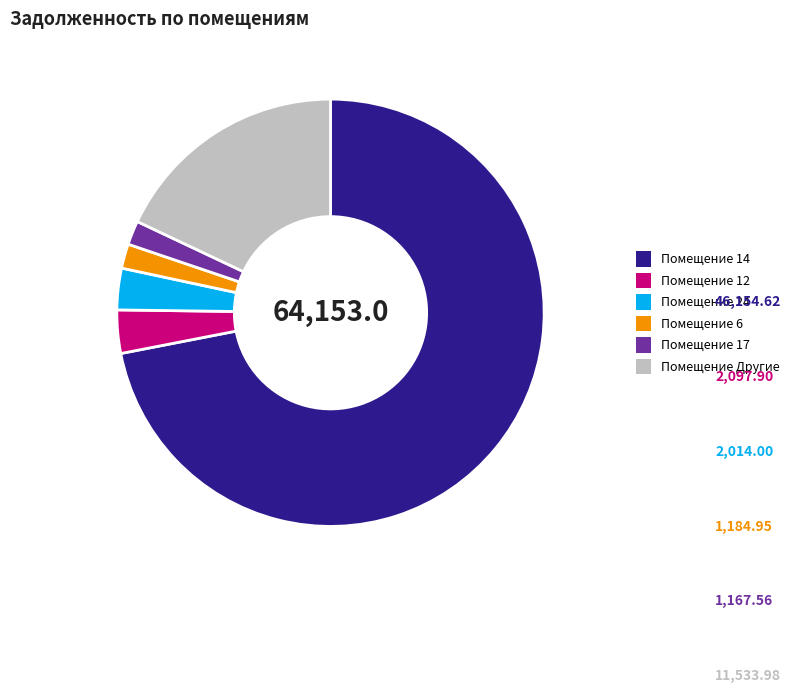

Approximately how many times larger is the value at Помещение 12 compared to Помещение 24?

1.0